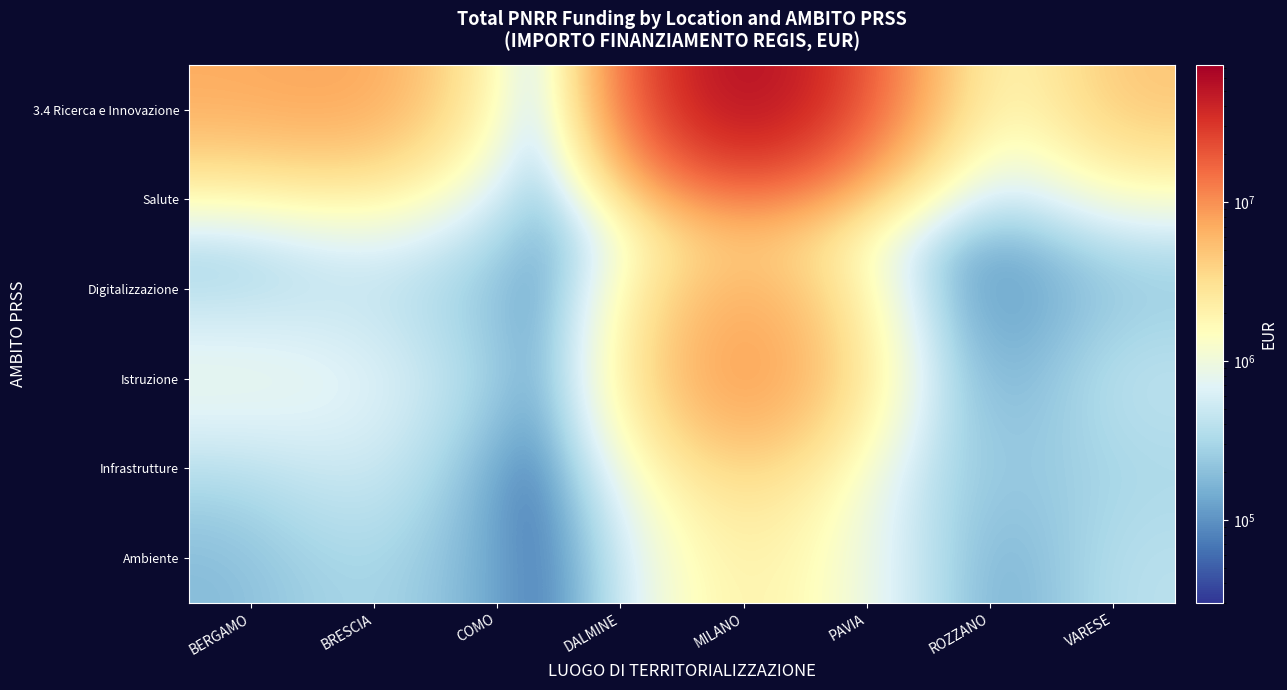

What is the difference between the highest and lowest values at VARESE?

4757057.0